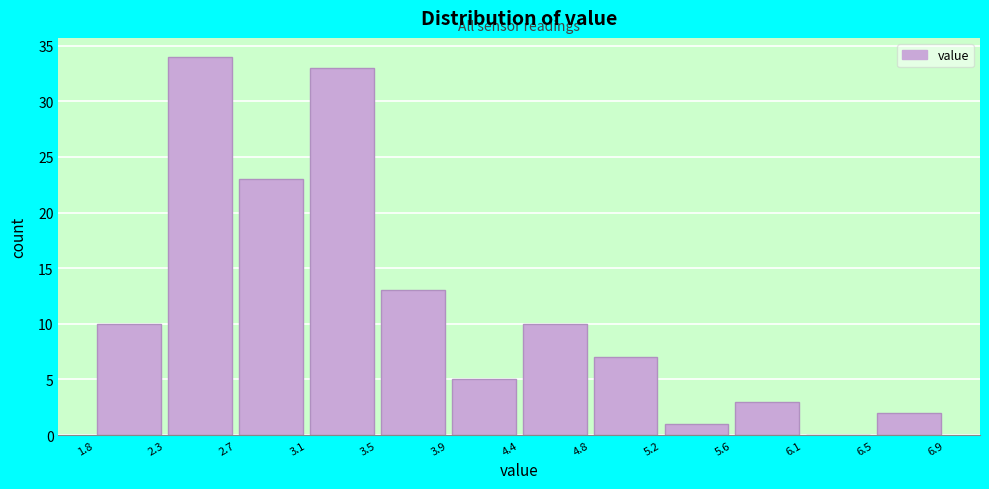

Reading left to right, transcribe this chart: for each bar, give the range it covers on the x-axis and its height. The values are not printed on the chart, so give them approximately, as read against the axis.

1.8 to 2.3: 10
2.3 to 2.7: 34
2.7 to 3.1: 23
3.1 to 3.5: 33
3.5 to 3.9: 13
3.9 to 4.4: 5
4.4 to 4.8: 10
4.8 to 5.2: 7
5.2 to 5.6: 1
5.6 to 6.1: 3
6.1 to 6.5: 0
6.5 to 6.9: 2